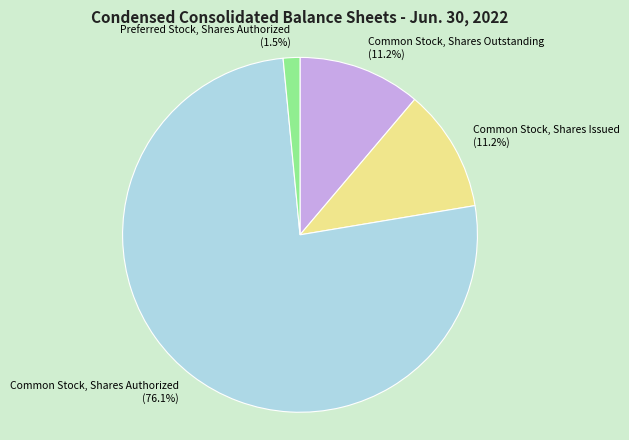

True or false: Common Stock, Shares Authorized accounts for 70% of the total.

False